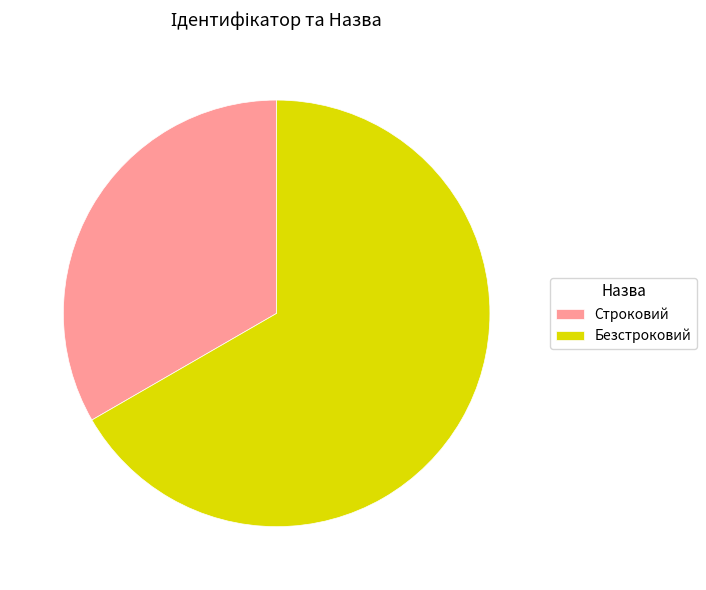

Which category has the smallest portion of the pie?

Строковий